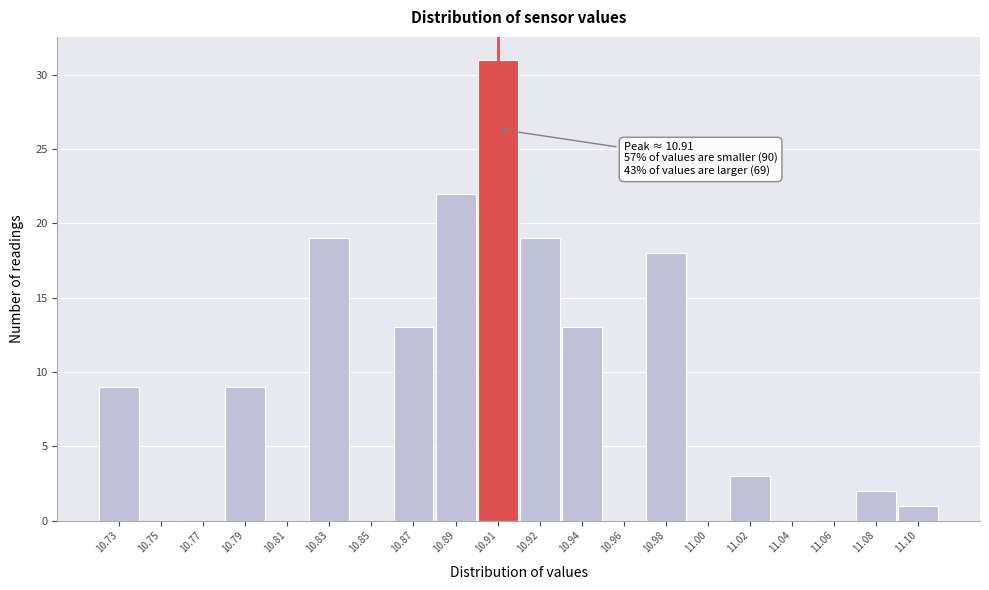

Reading right to left, transcribe all the data shown in this chart.

11.10=1	11.08=2	11.06=0	11.04=0	11.02=3	11.00=0	10.98=18	10.96=0	10.94=13	10.92=19	10.91=31	10.89=22	10.87=13	10.85=0	10.83=19	10.81=0	10.79=9	10.77=0	10.75=0	10.73=9